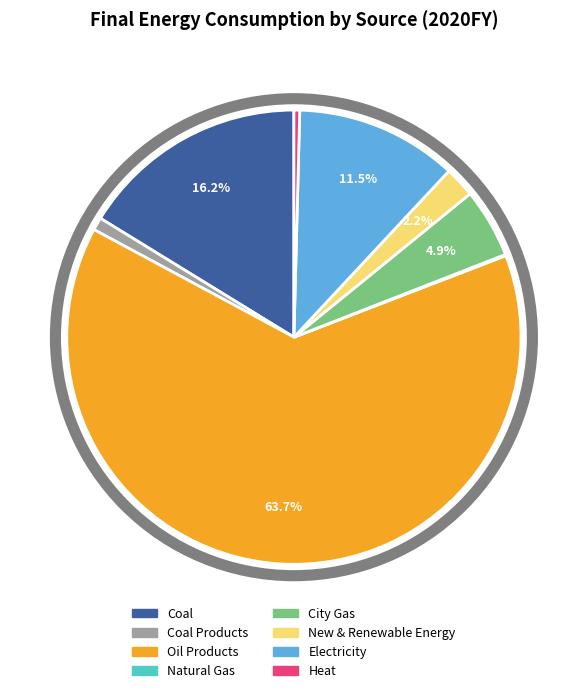

Is there a majority slice in this chart?

Yes